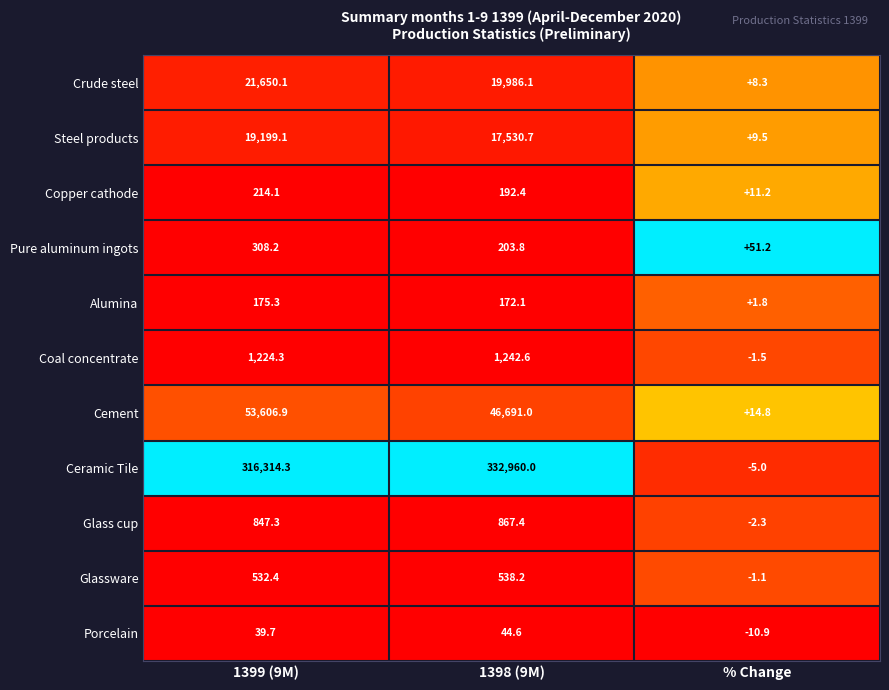

Is the value of Pure aluminum ingots at 1399 (9M) greater than the value of Cement at % Change?

Yes